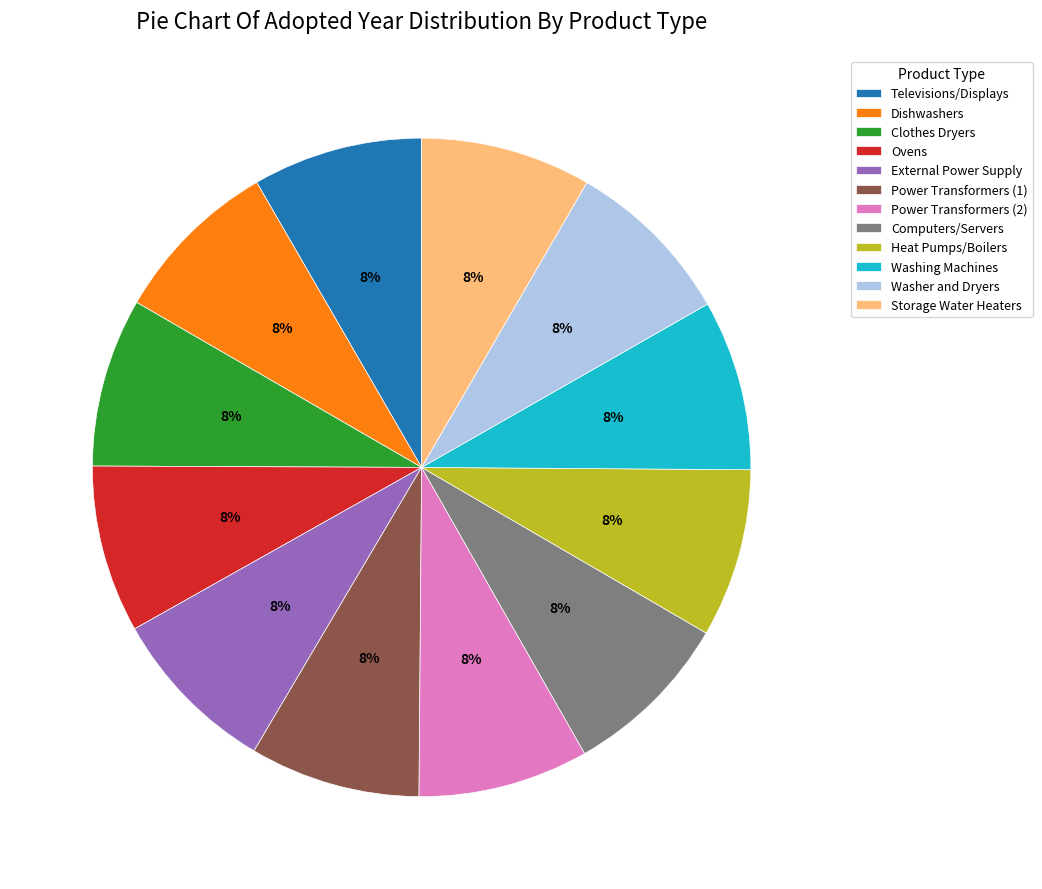

Count the number of slices in the pie.

12